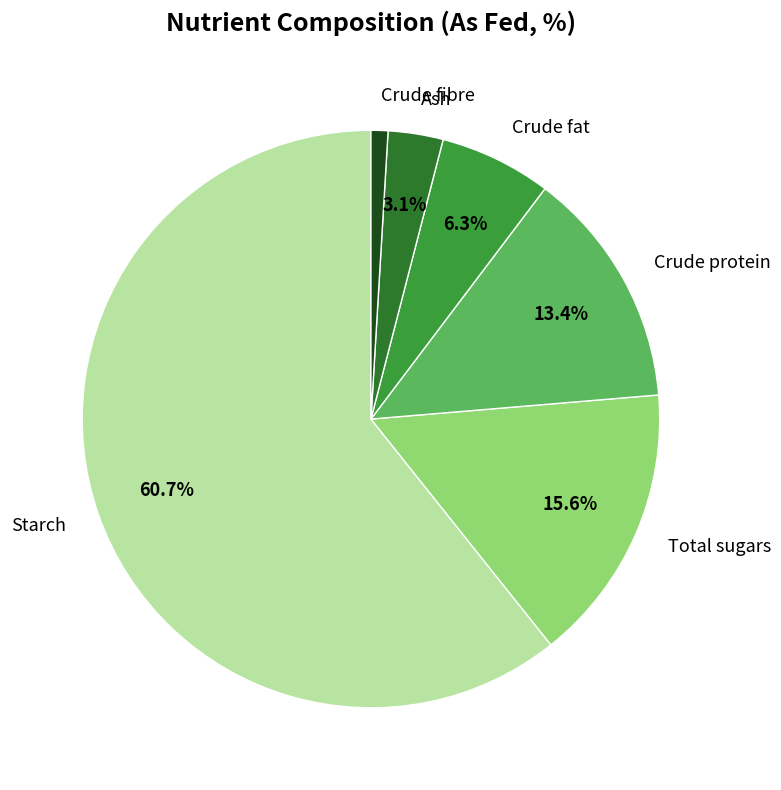

Which slice is the largest?

Starch